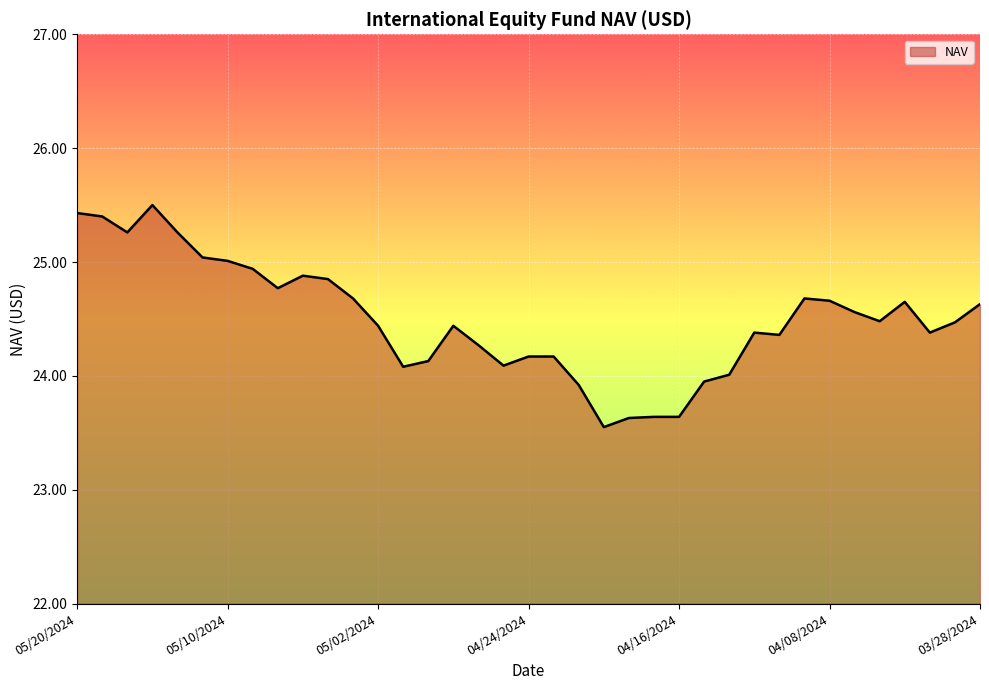

Count the number of categories in the chart.

37